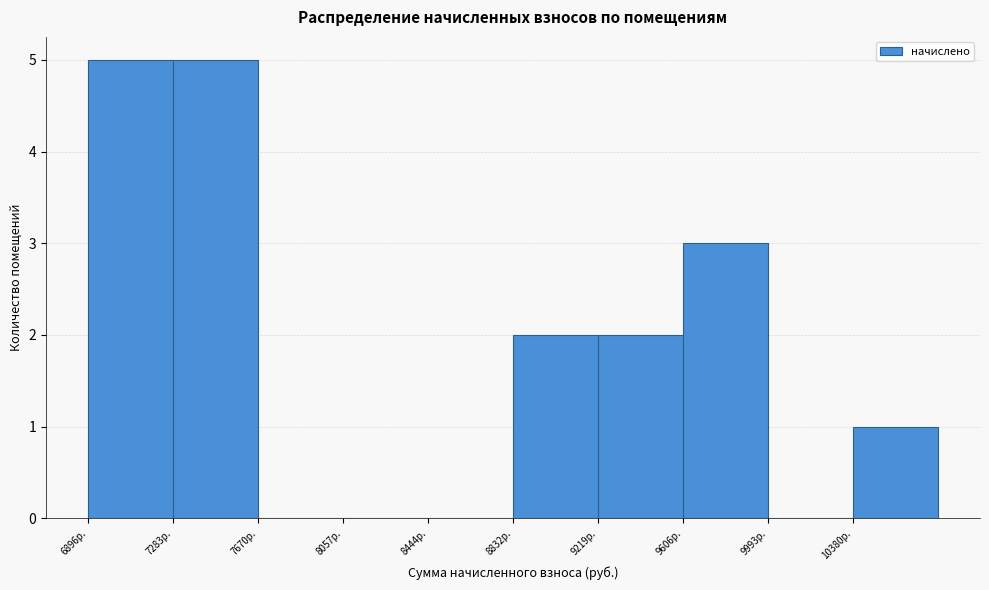

Reading left to right, transcribe this chart: for each bar, give the range it covers on the x-axis and its height. Neither the bar edges nor the heights are printed on the chart, so give them approximately, as read against the axes.

6900 to 7300: 5
7300 to 7650: 5
7650 to 8050: 0
8050 to 8450: 0
8450 to 8850: 0
8850 to 9200: 2
9200 to 9600: 2
9600 to 10000: 3
10000 to 10400: 0
10400 to 10750: 1